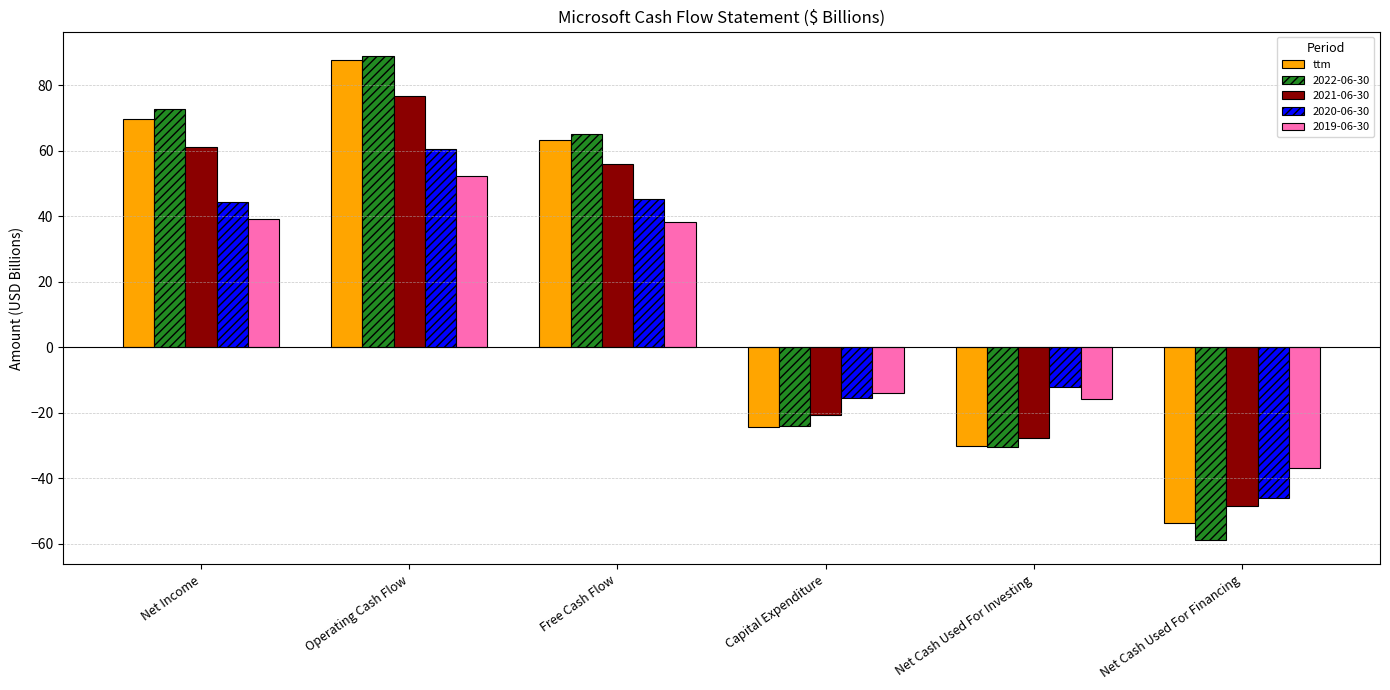

Reading right to left, extract all data points from this chart.

ttm: Net Cash Used For Financing=-53.5	Net Cash Used For Investing=-30.2	Capital Expenditure=-24.4	Free Cash Flow=63.3	Operating Cash Flow=87.7	Net Income=69.8
2022-06-30: Net Cash Used For Financing=-58.9	Net Cash Used For Investing=-30.3	Capital Expenditure=-23.9	Free Cash Flow=65.1	Operating Cash Flow=89.0	Net Income=72.7
2021-06-30: Net Cash Used For Financing=-48.5	Net Cash Used For Investing=-27.6	Capital Expenditure=-20.6	Free Cash Flow=56.1	Operating Cash Flow=76.7	Net Income=61.3
2020-06-30: Net Cash Used For Financing=-46.0	Net Cash Used For Investing=-12.2	Capital Expenditure=-15.4	Free Cash Flow=45.2	Operating Cash Flow=60.7	Net Income=44.3
2019-06-30: Net Cash Used For Financing=-36.9	Net Cash Used For Investing=-15.8	Capital Expenditure=-13.9	Free Cash Flow=38.3	Operating Cash Flow=52.2	Net Income=39.2